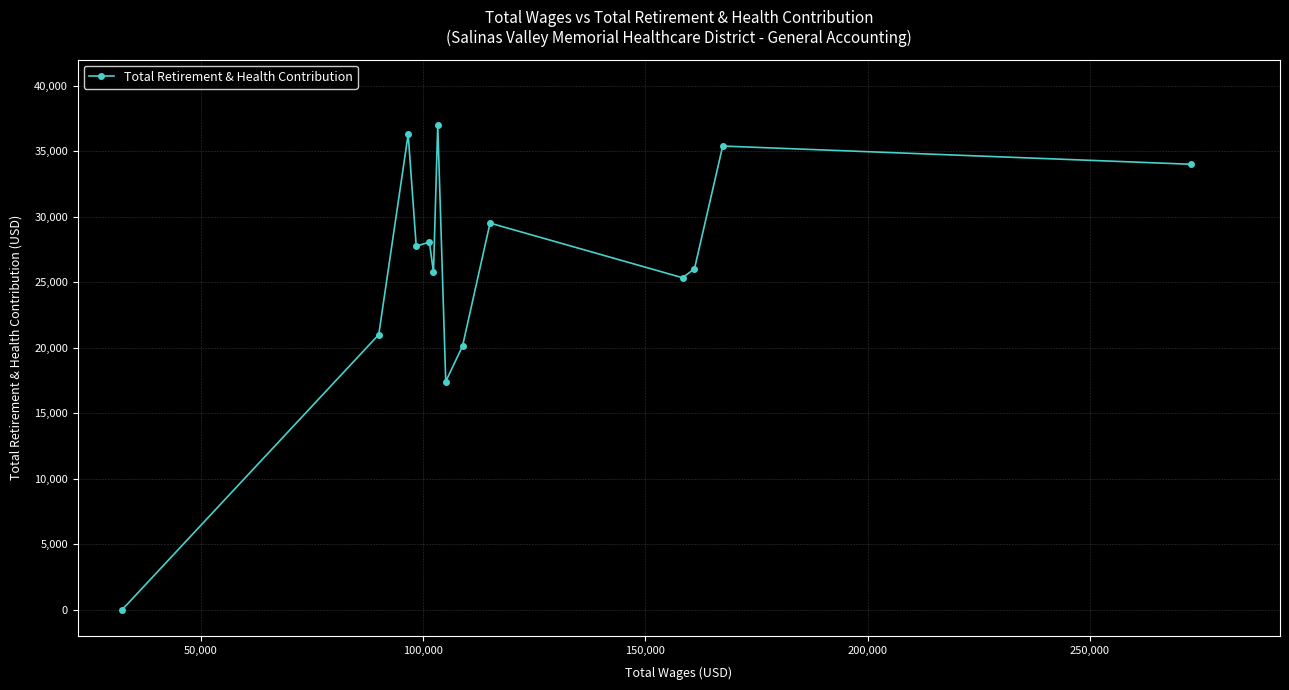

What is the difference between the second highest and minimum values?

36294